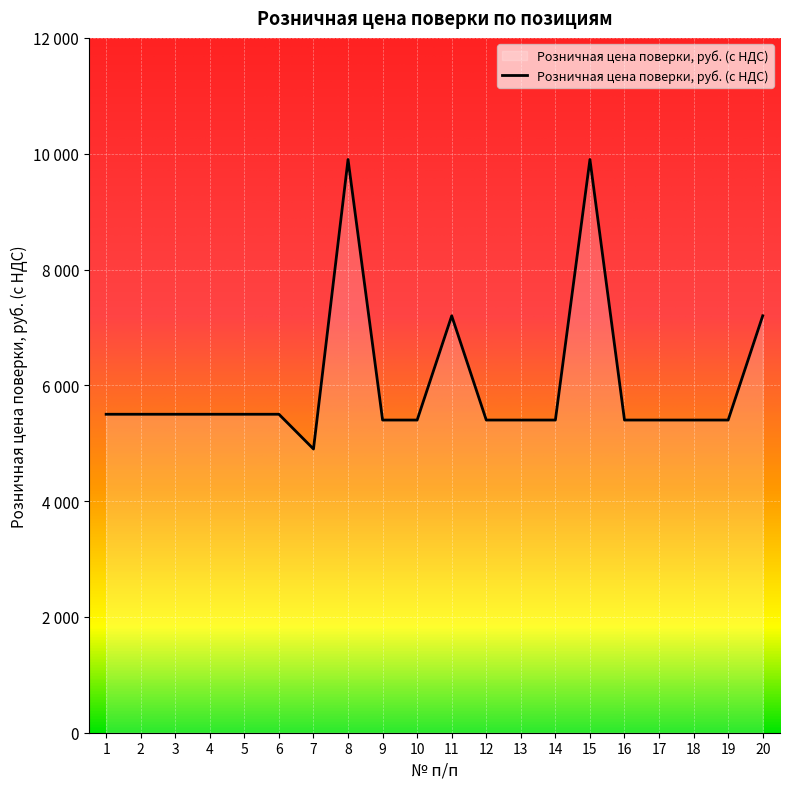

What is the value of the 6th point from the left?

5500